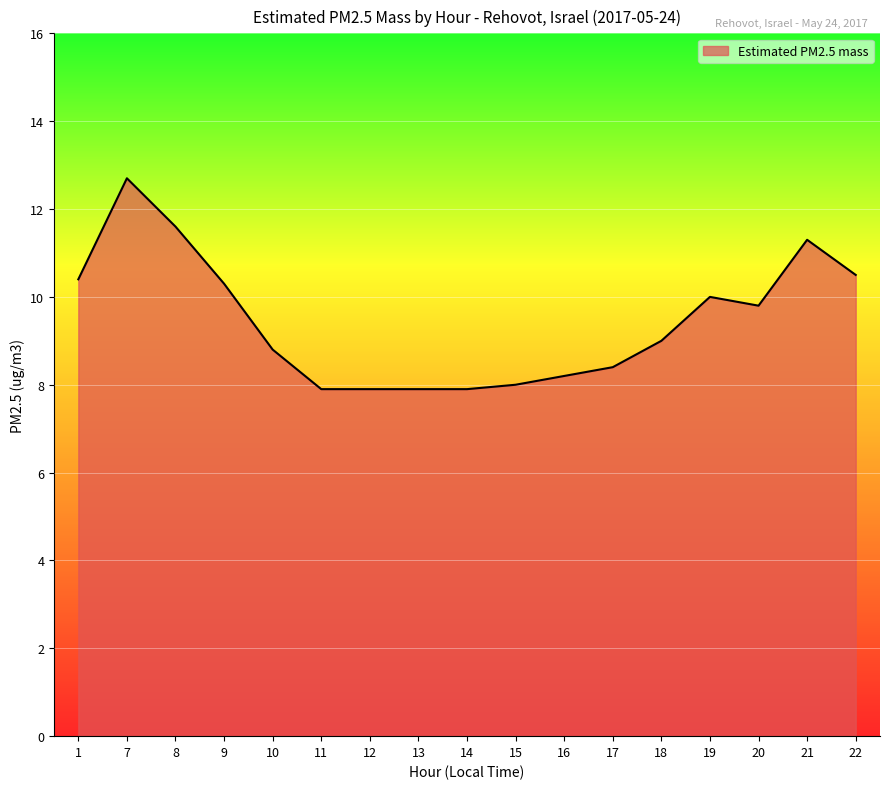

What is the minimum value shown in the chart?

7.9